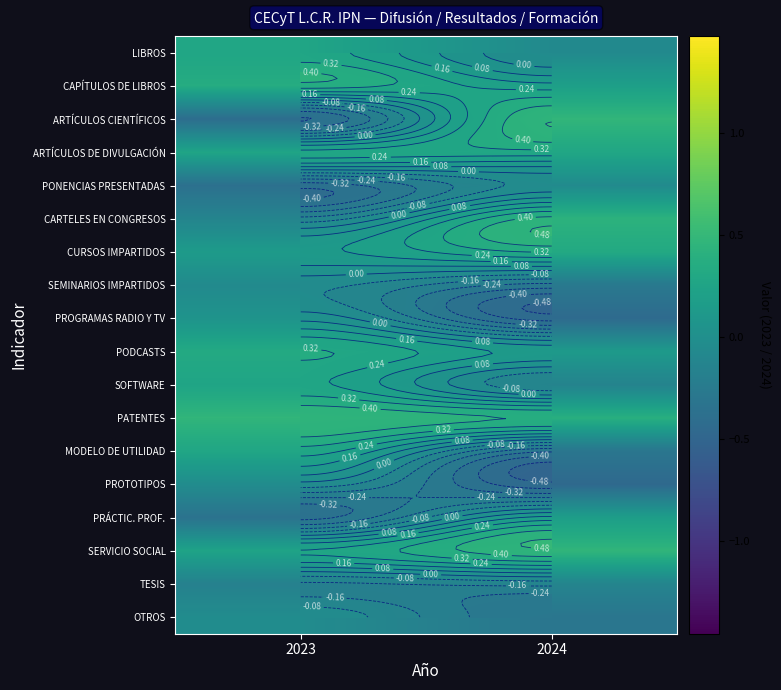

How many series are shown in this chart?

18